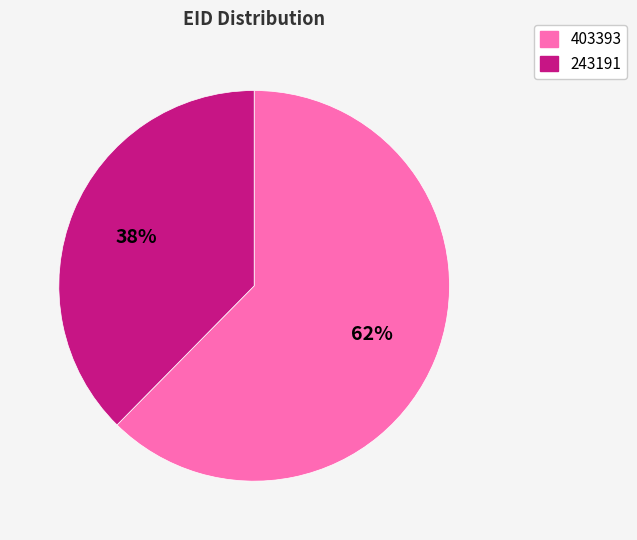

The 243191 slice represents 43% of the pie. True or false?

False